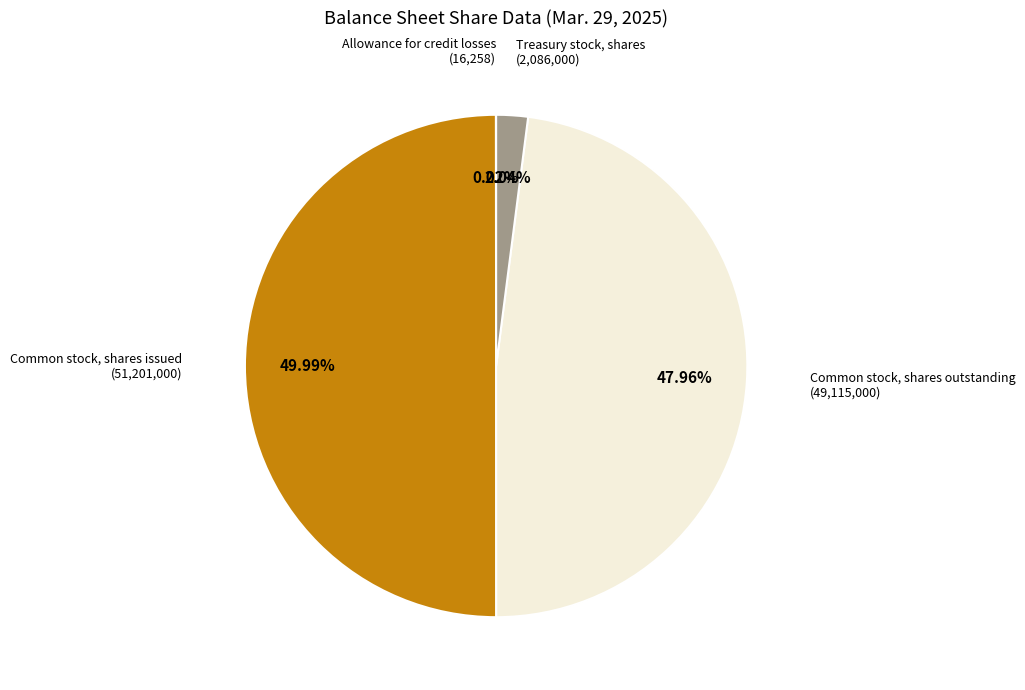

Is the sum of Common stock, shares issued and Common stock, shares outstanding greater than half?

Yes